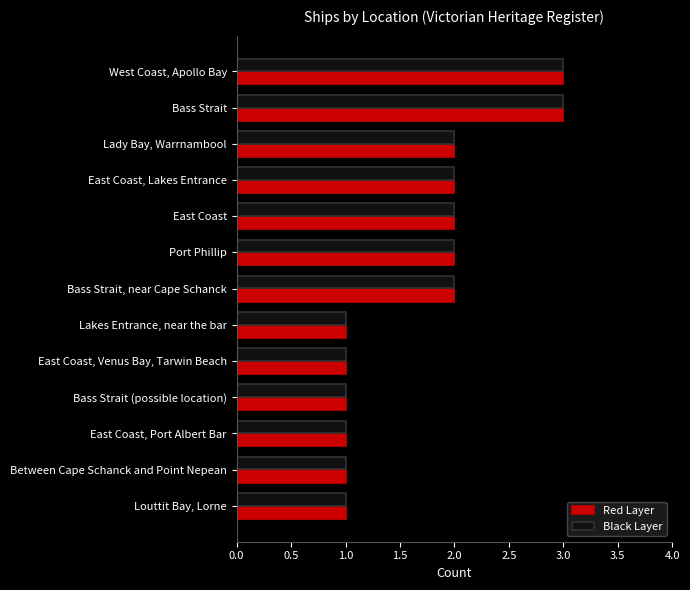

What is the minimum value shown in the chart?

1